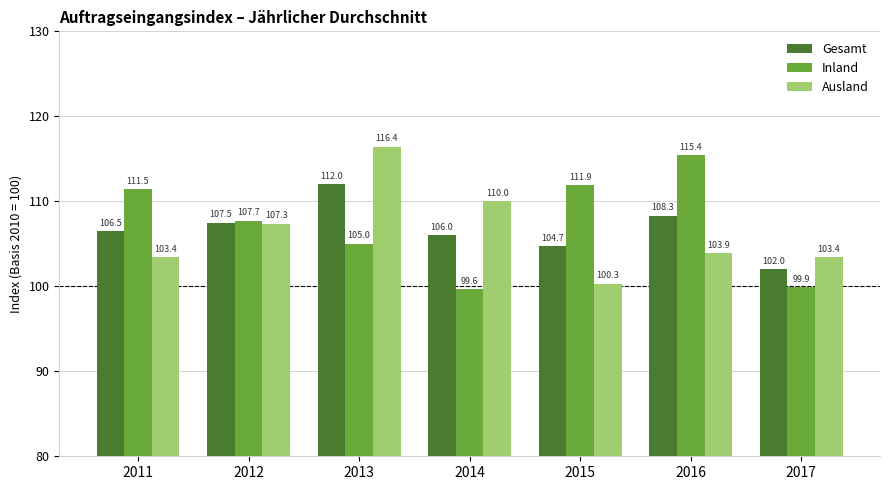

What is the minimum value shown in the chart?

99.6